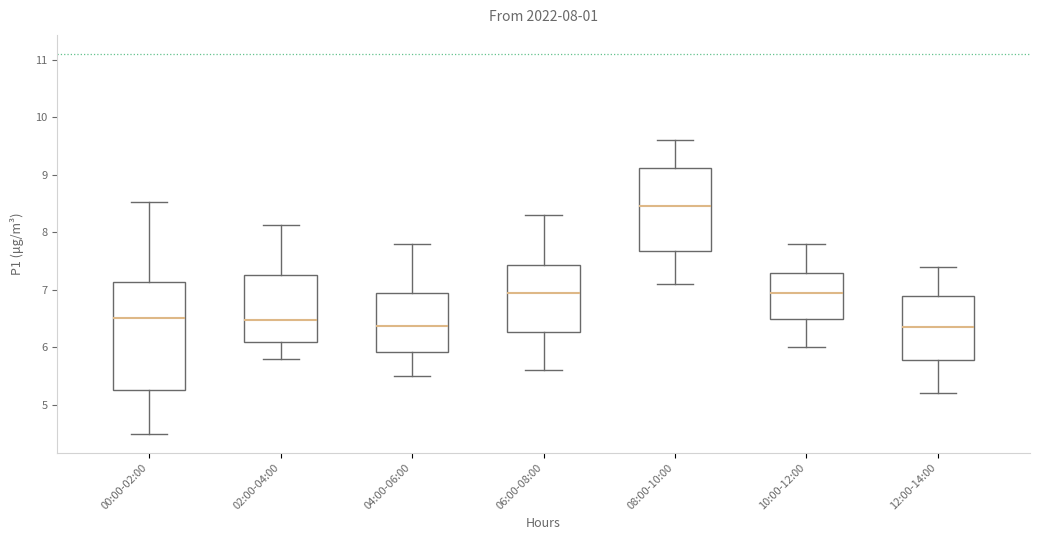

Comparing the boxes themselves (not the whiskers), which one is the tallest?

00:00-02:00